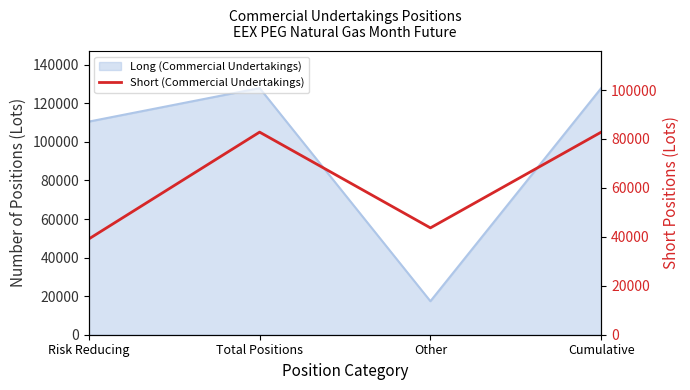

What position from the left is Risk Reducing?

1